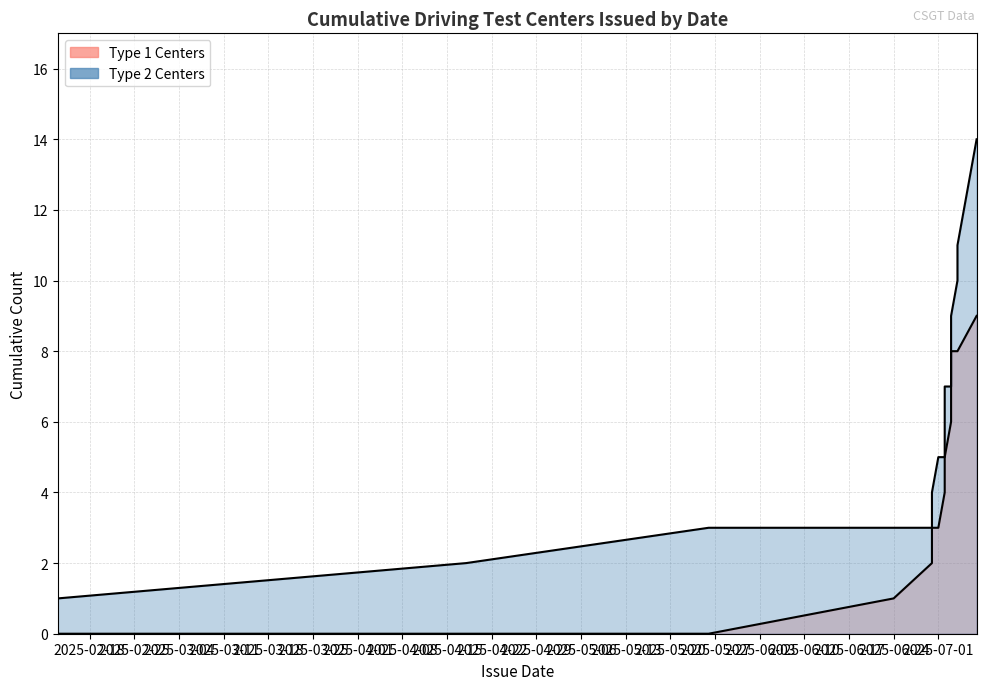

Read the value at 2025-07-01.

3